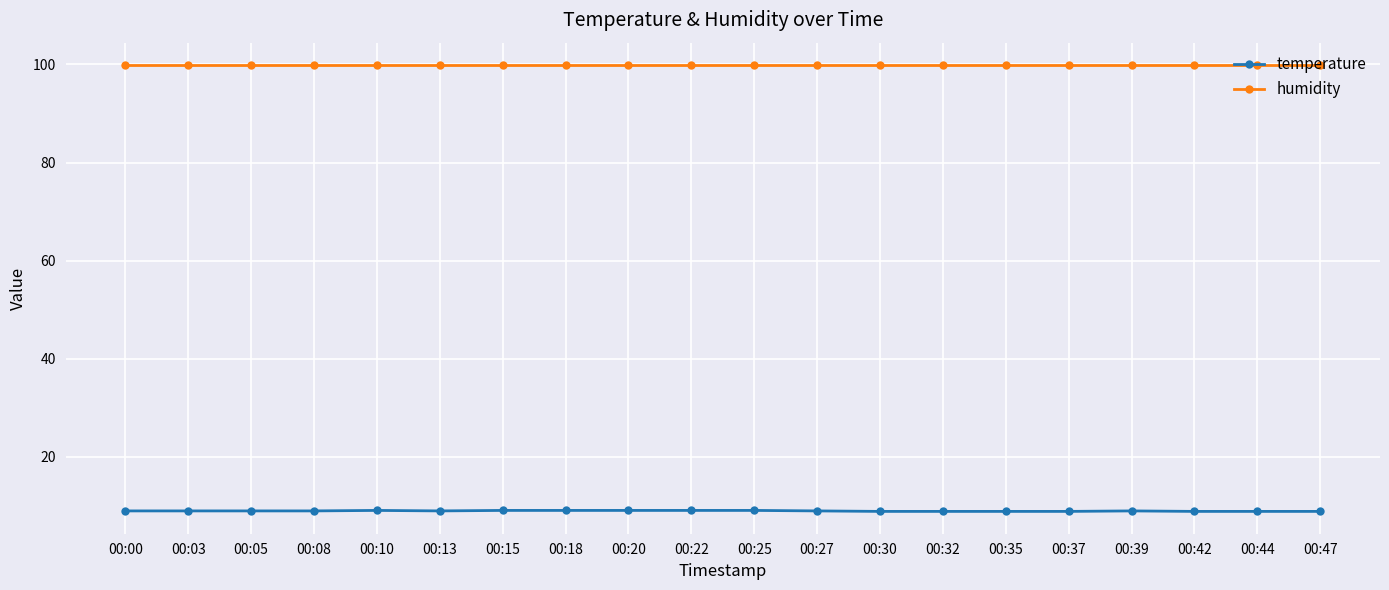

What is the value of the temperature point at the 8th from the left?

9.0